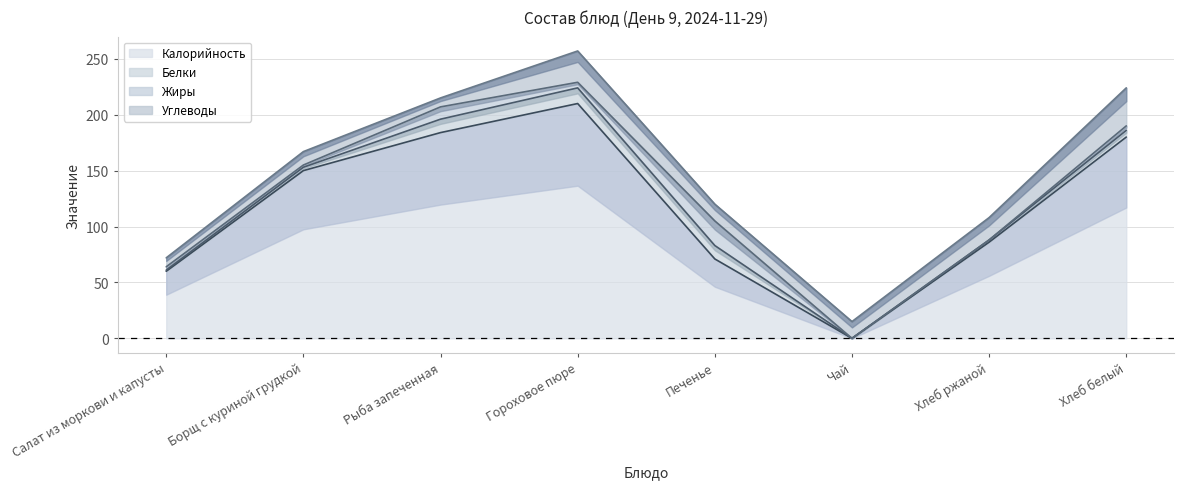

Which series has the widest spread of values?

Калорийность